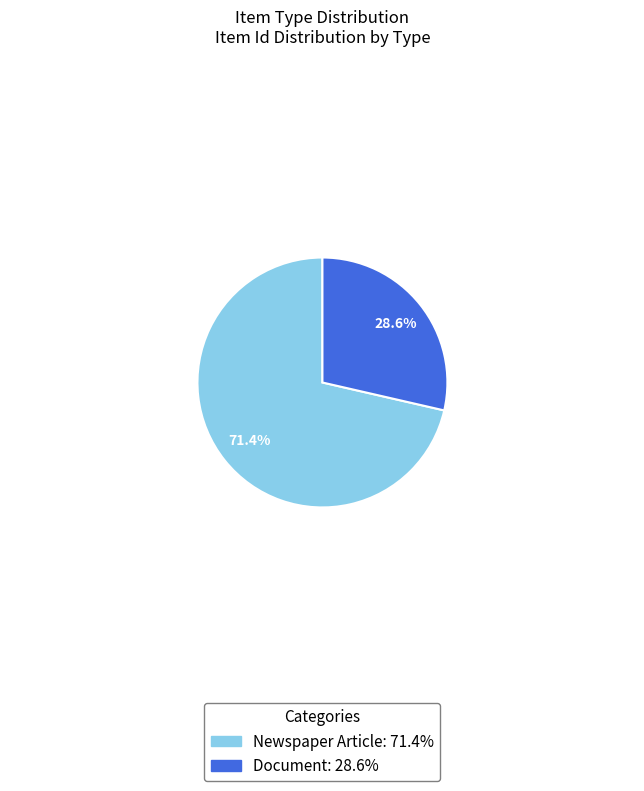

Is it true that Document is 29% of the pie?

True